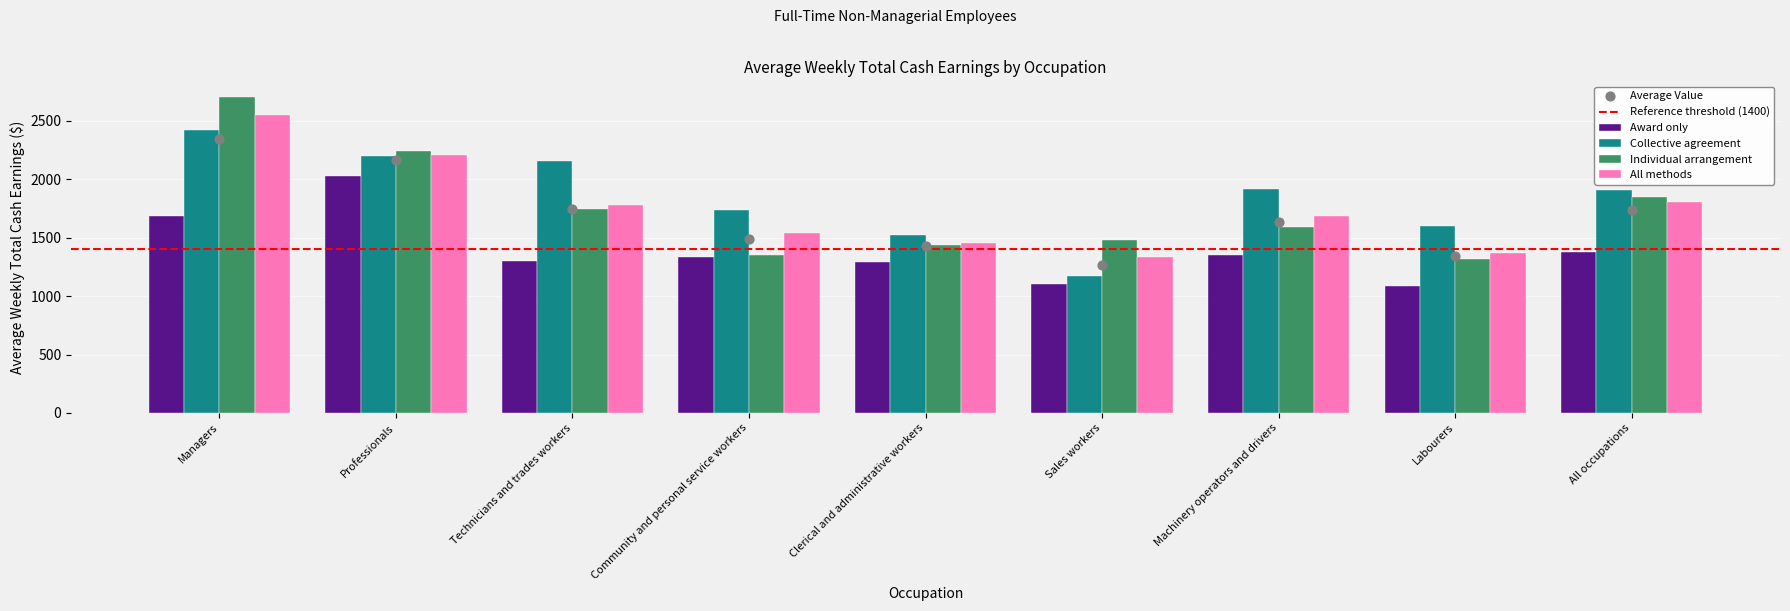

What is the total value across all series at Machinery operators and drivers?

6541.1